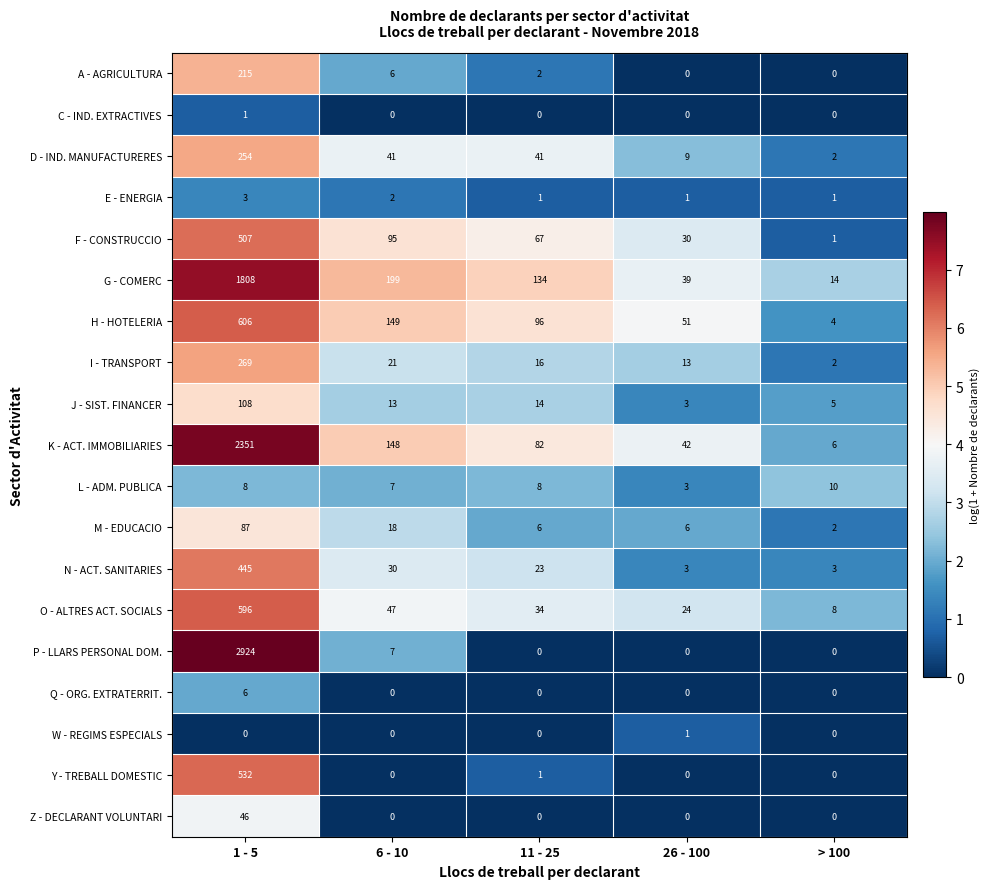

What is the total value across all series at 1 - 5?

10766